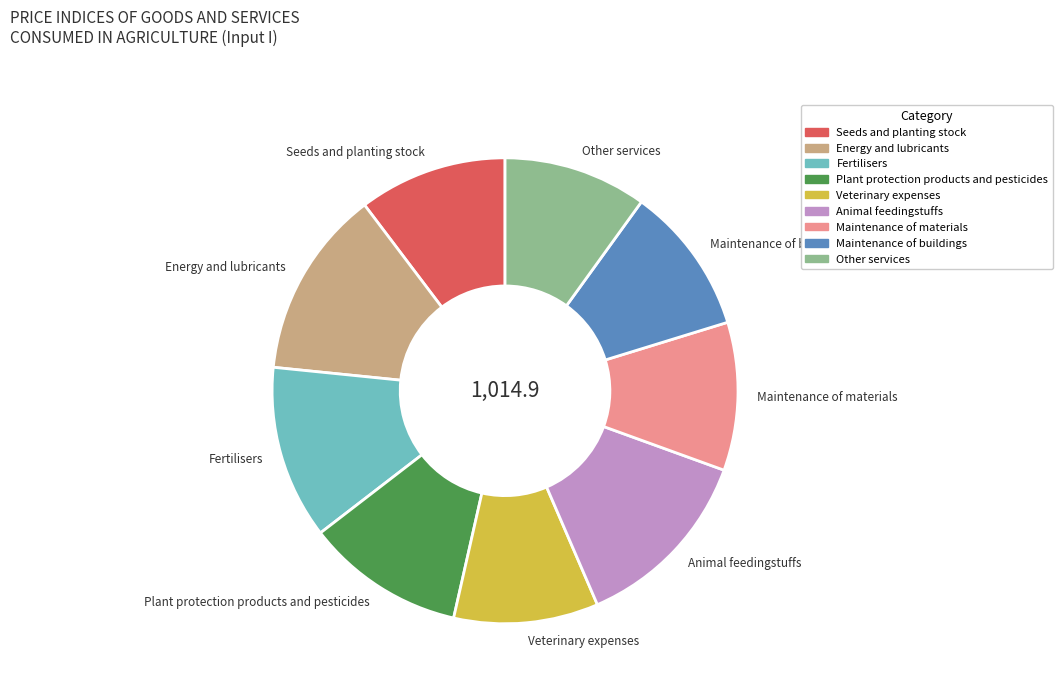

True or false: Maintenance of buildings accounts for 22% of the total.

False